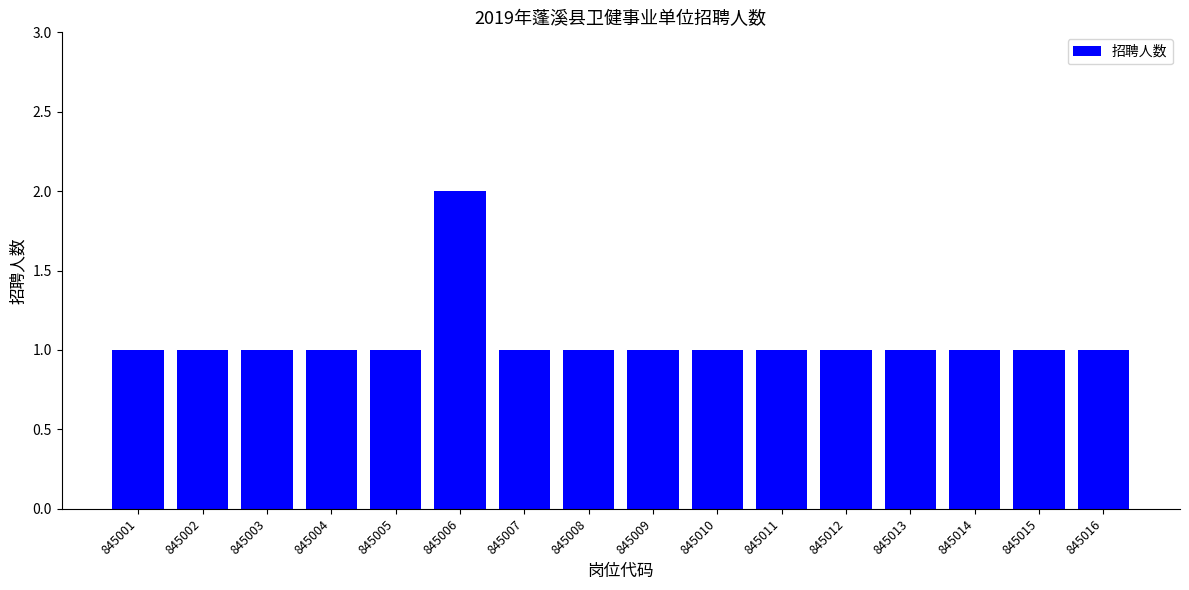

What is the minimum value shown in the chart?

1